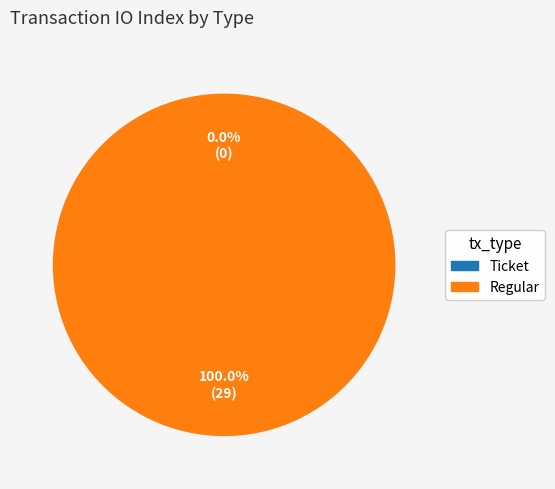

What is the smallest slice in the pie chart?

Ticket